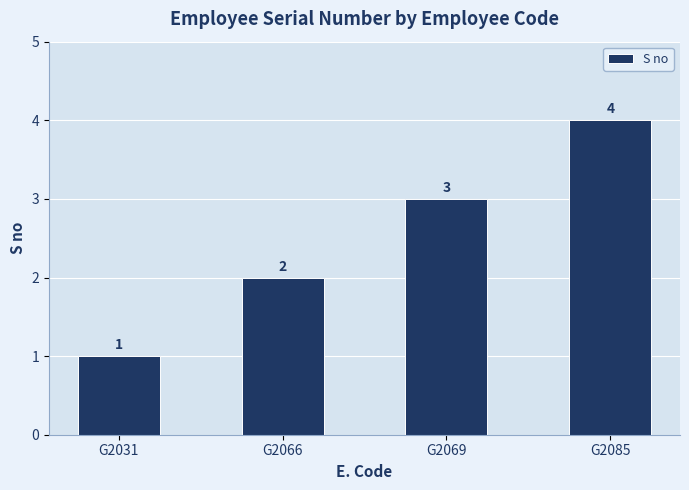

Which category has the highest value across all series?

G2085